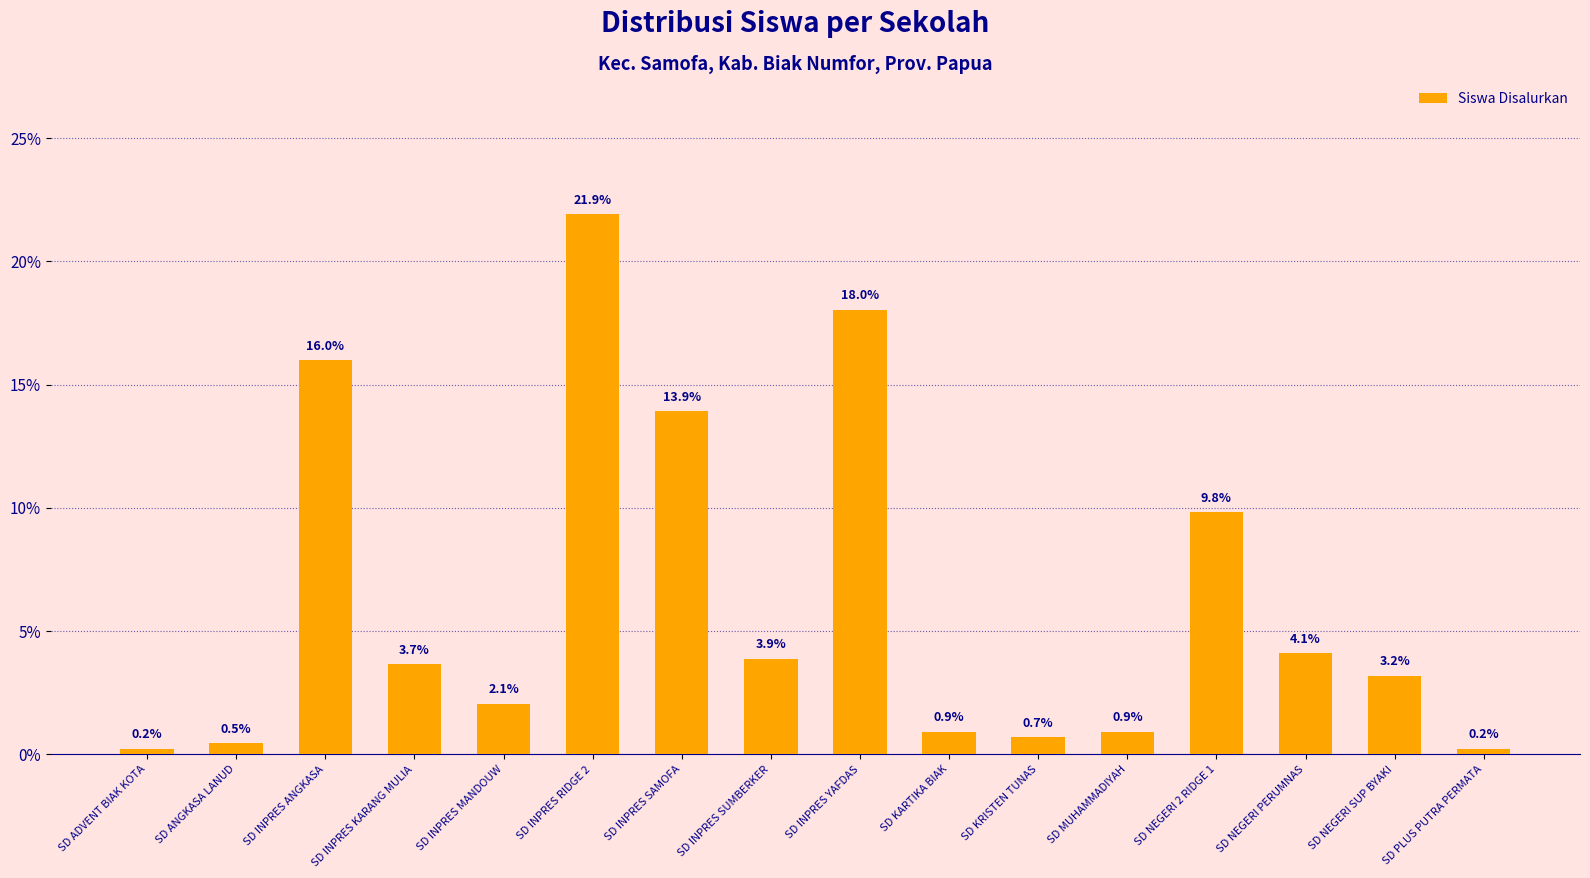

Are the bars grouped side by side (vs. stacked)?

No